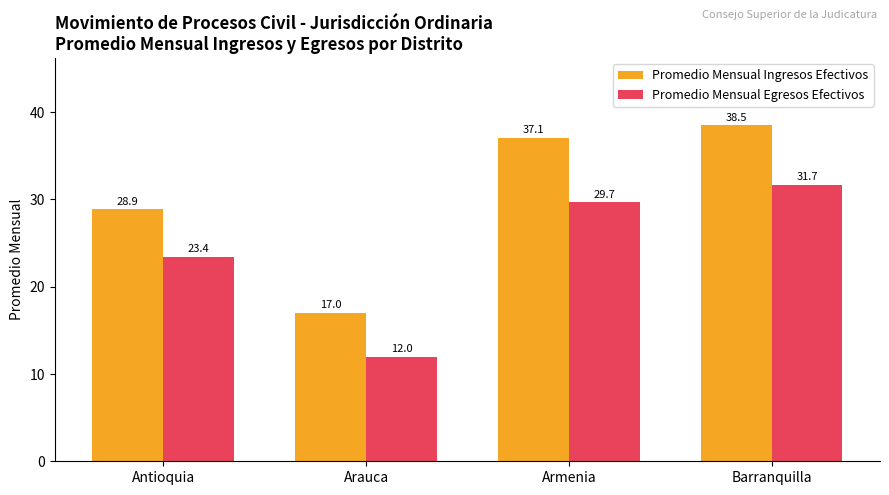

What is the difference between the highest and lowest values at Armenia?

7.4